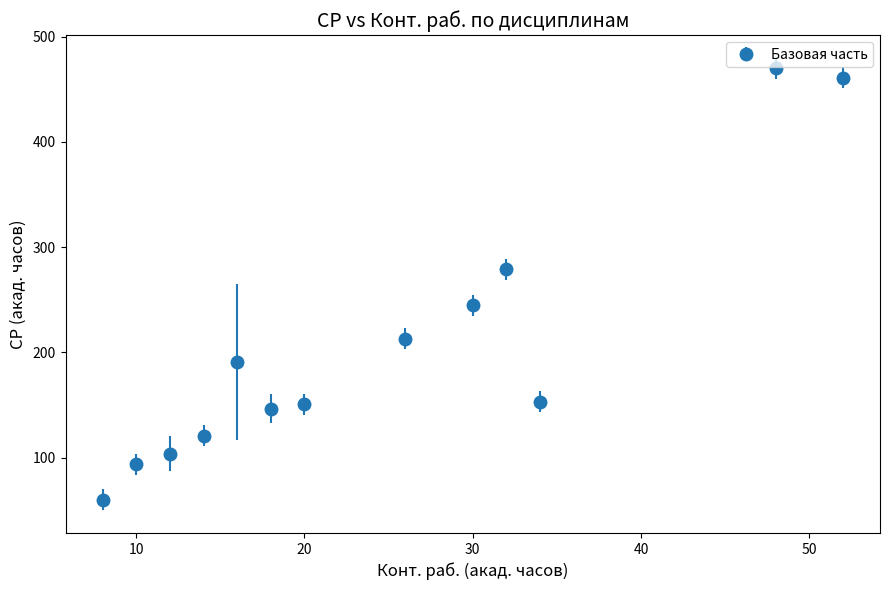

True or false: the data has more than 0 interior local peaks.

True